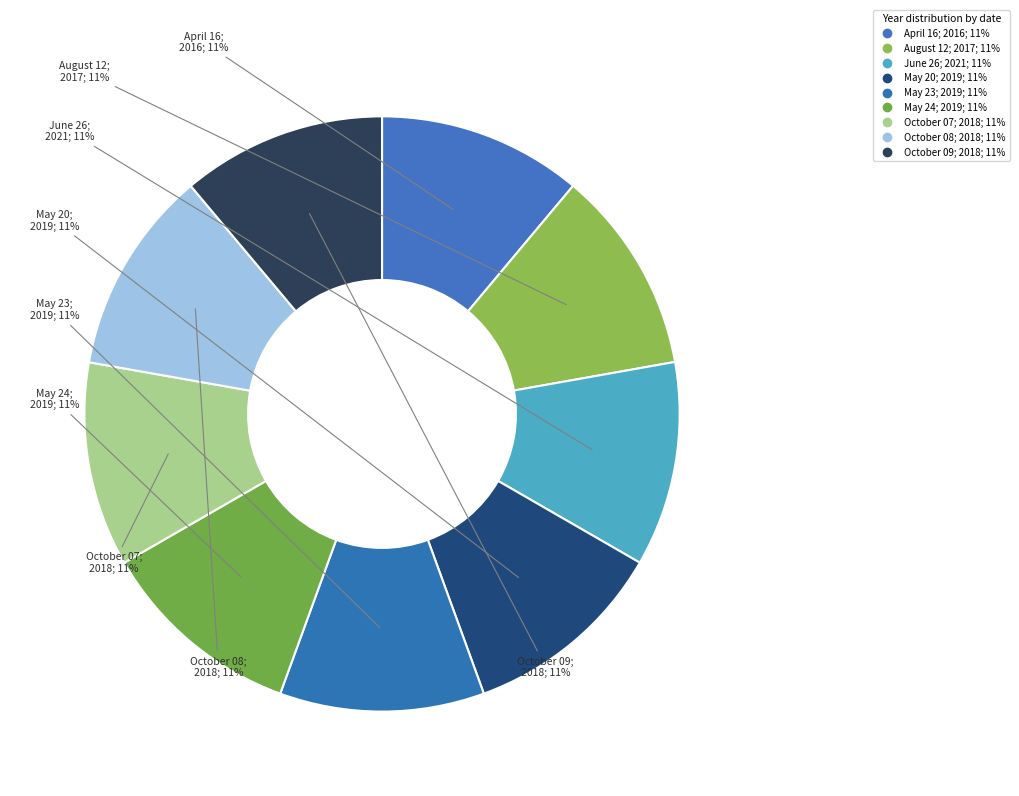

Which slice is the smallest?

April 16